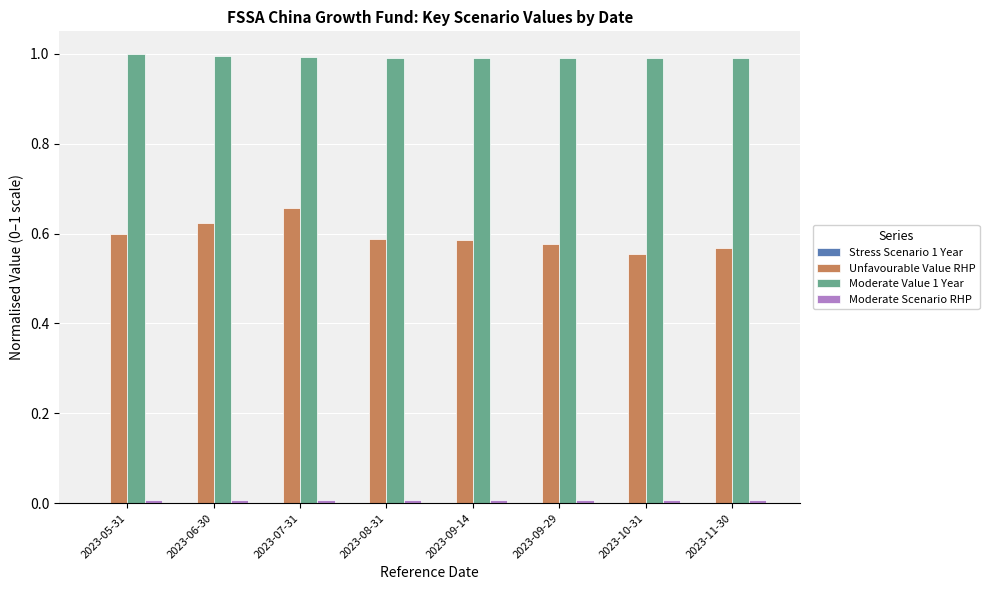

Is it true that Moderate Value 1 Year equals 1.0 at 2023-06-30?

True